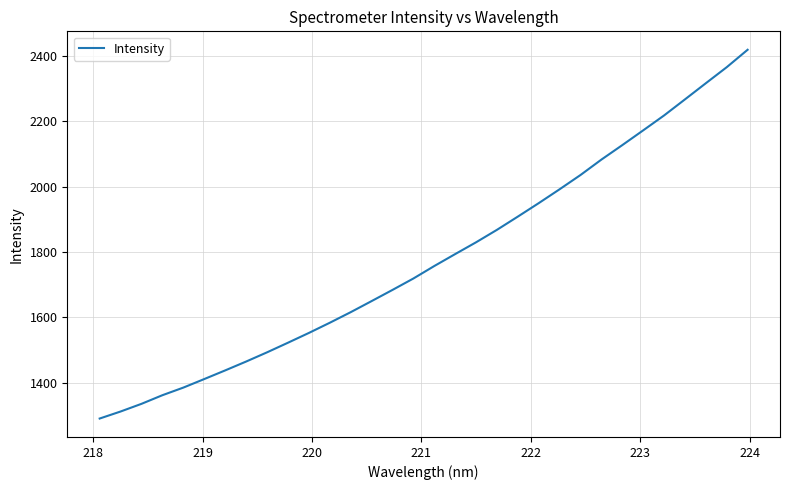

What is the difference between the maximum and minimum values?

1128.9